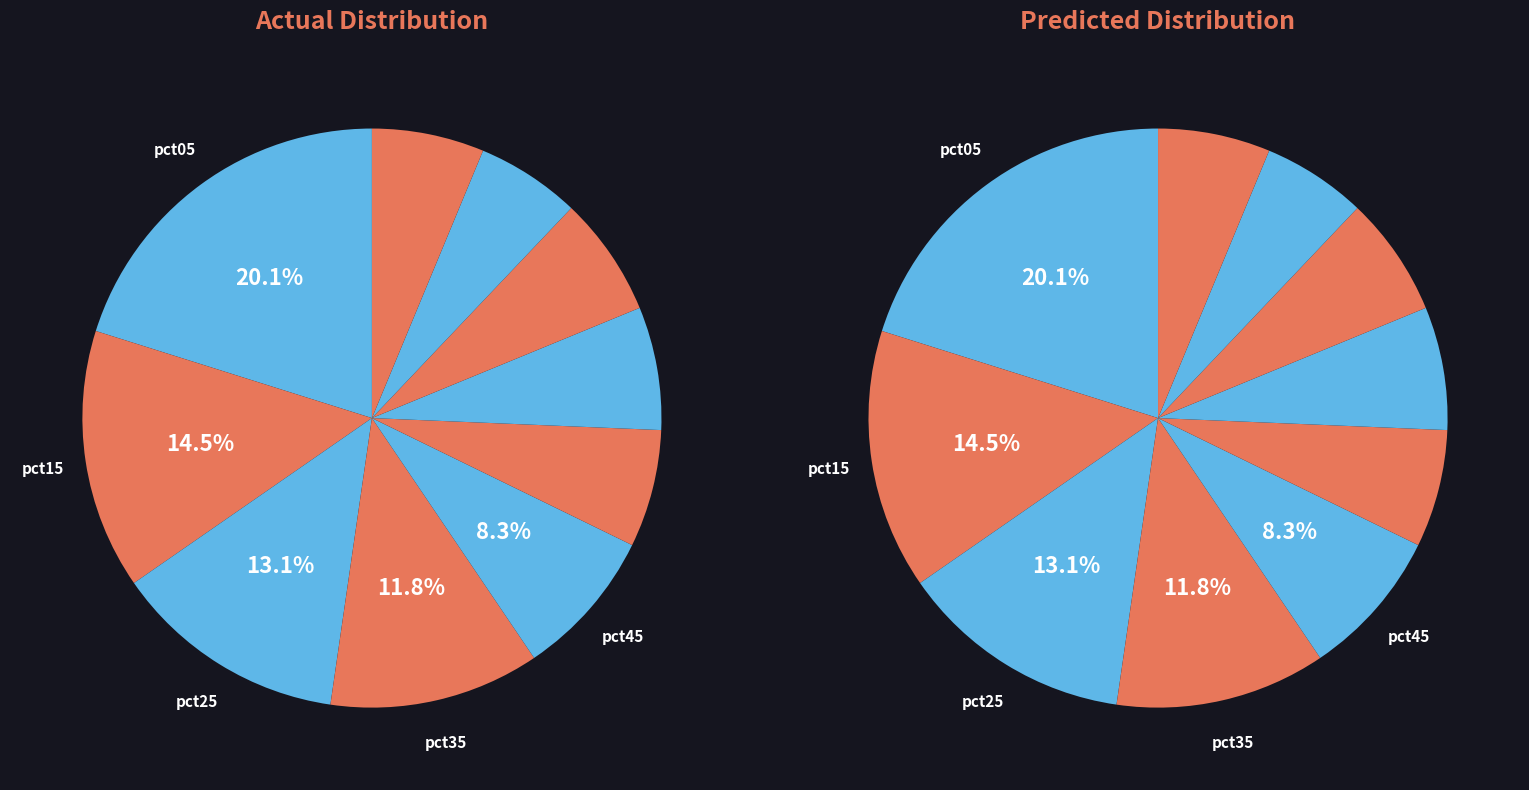

Combined, what portion of the pie is pct55 and pct75?

13.3%